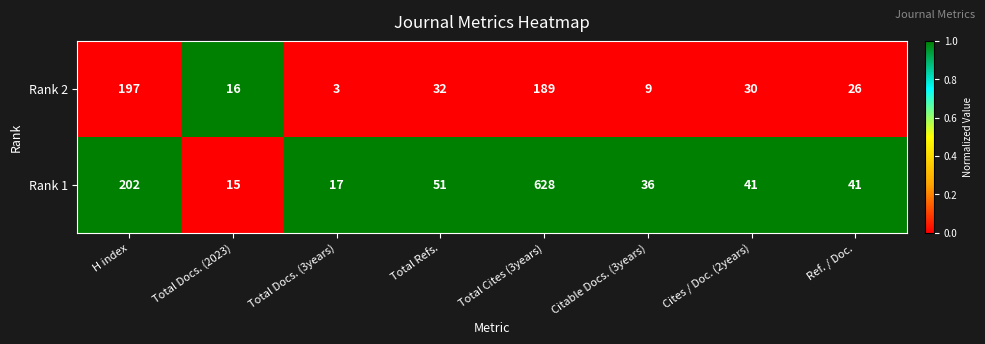

Reading right to left, what are all the values shown in this chart?

Rank 2: 26	30	9	189	32	3	16	197
Rank 1: 41	41	36	628	51	17	15	202